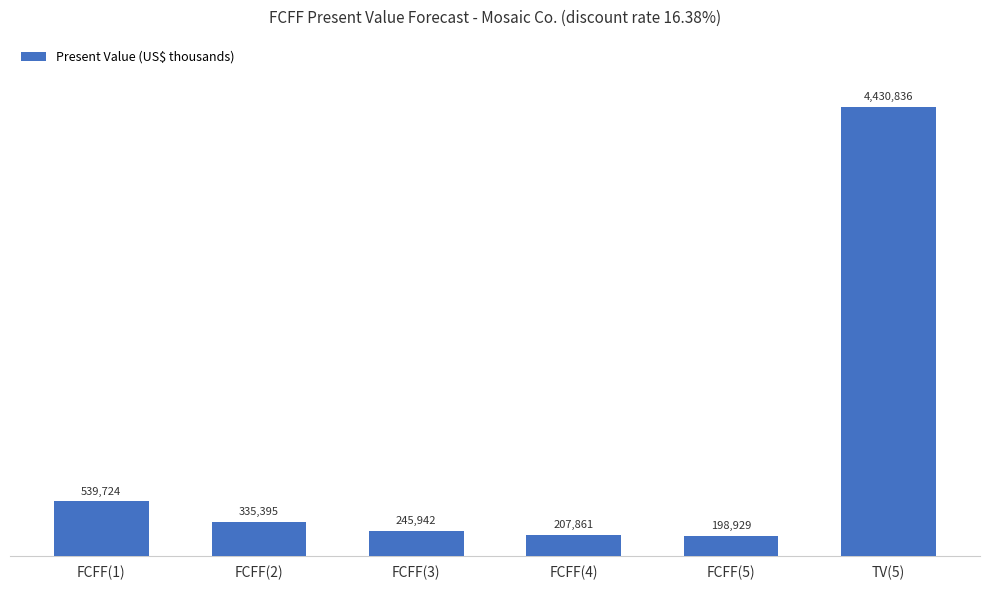

List the labels in order of value, largest first.

TV(5), FCFF(1), FCFF(2), FCFF(3), FCFF(4), FCFF(5)